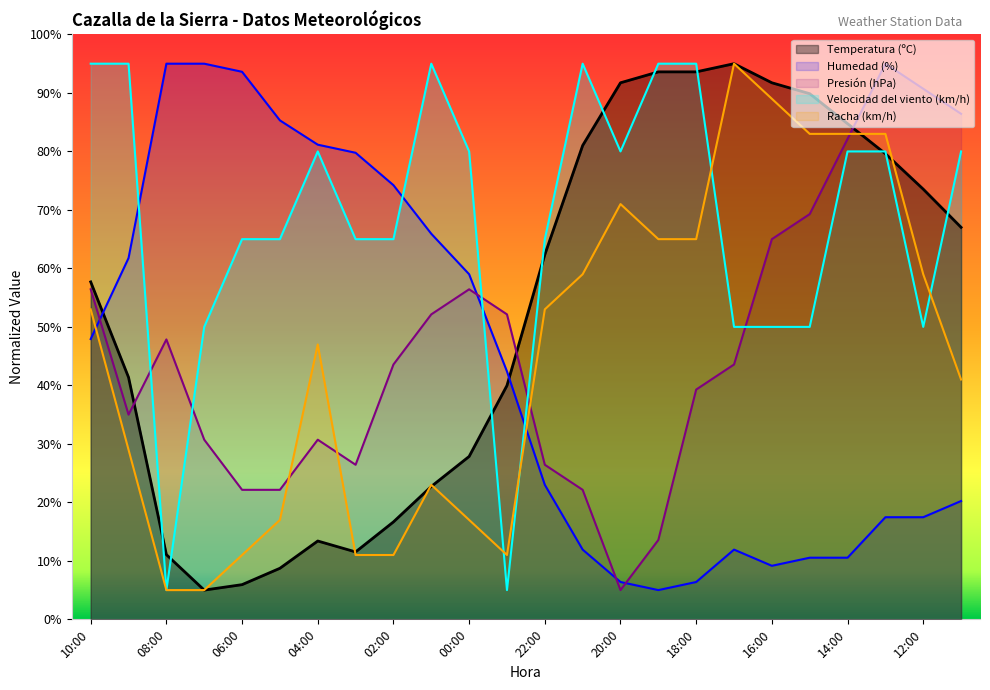

How many intersections are there between Humedad (%) and Velocidad del viento (km/h)?

4